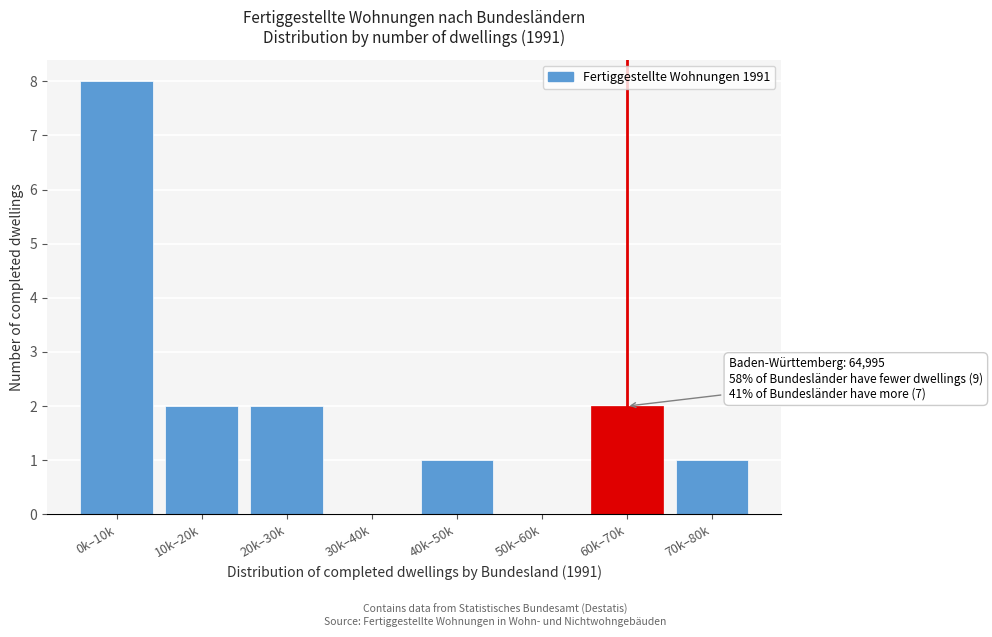

Reading left to right, what are all the values shown in this chart?

0k–10k=8	10k–20k=2	20k–30k=2	30k–40k=0	40k–50k=1	50k–60k=0	60k–70k=2	70k–80k=1